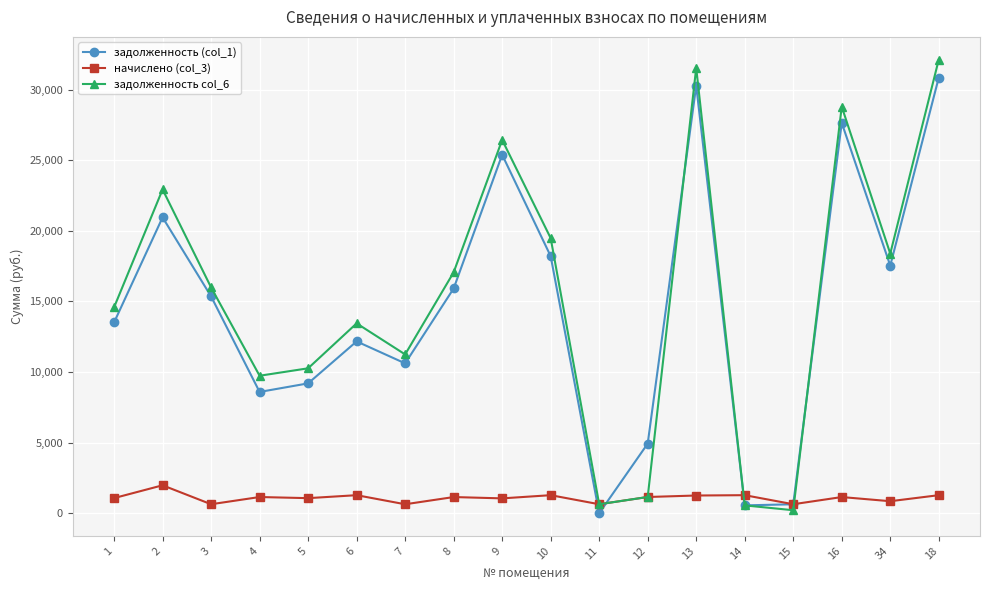

How many data points in начислено (col_3) are less than 1144?

8